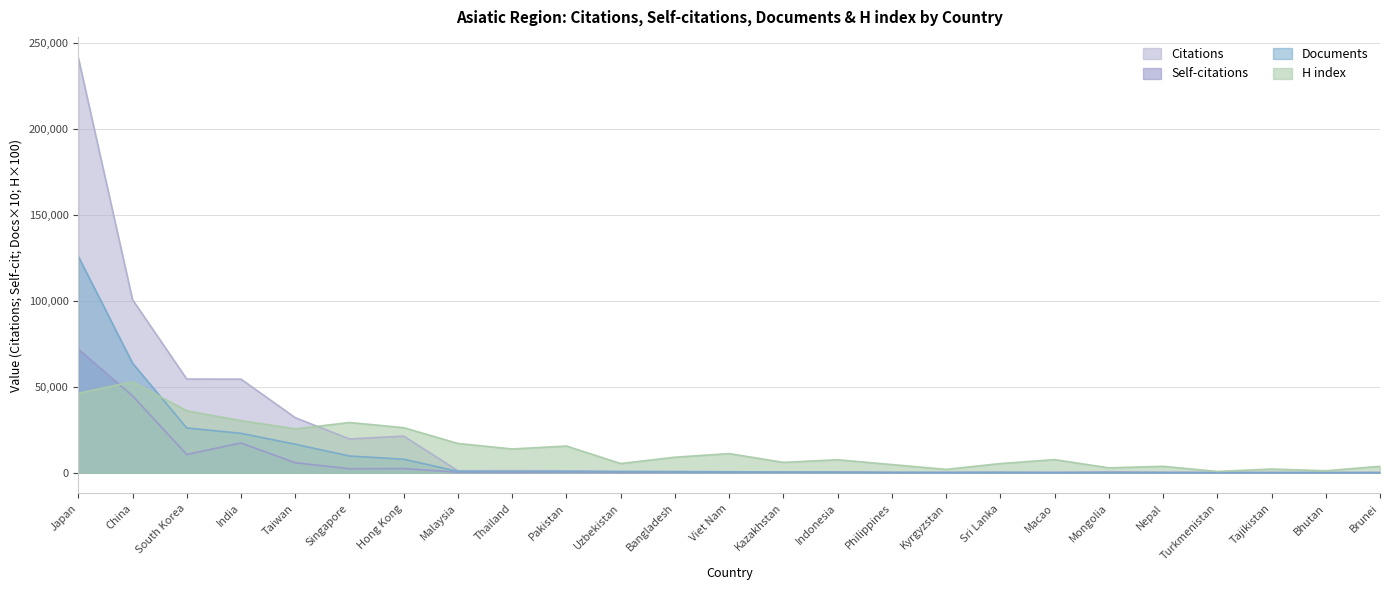

What is the spread (max minus min) of values at Kazakhstan?

5908